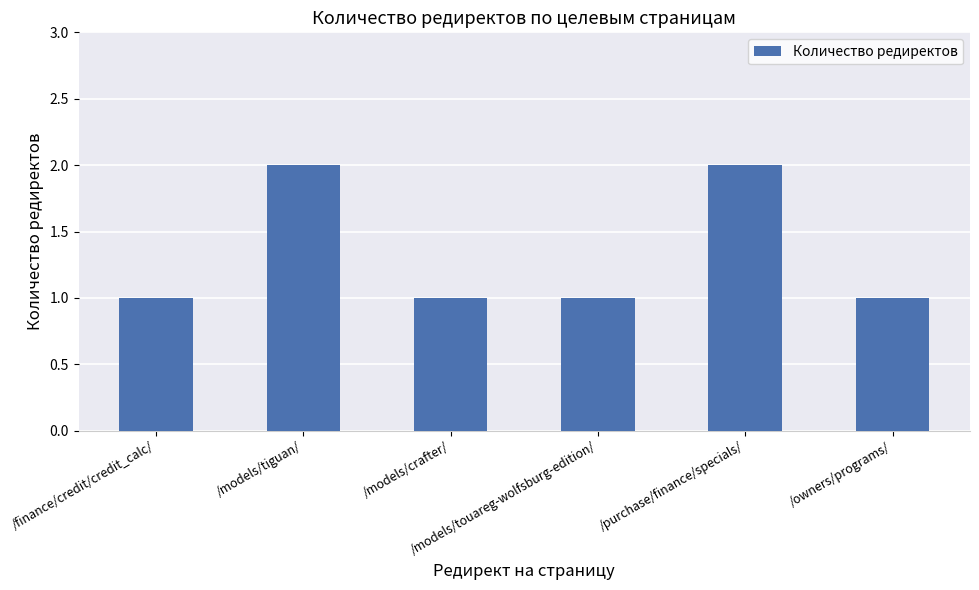

What is the maximum value shown in the chart?

2